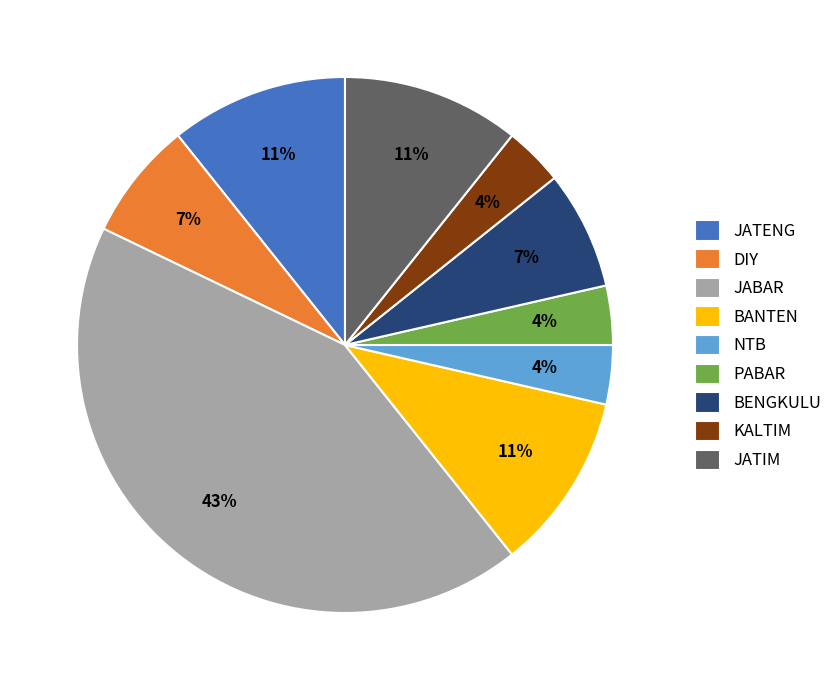

Is KALTIM the majority of the pie?

No